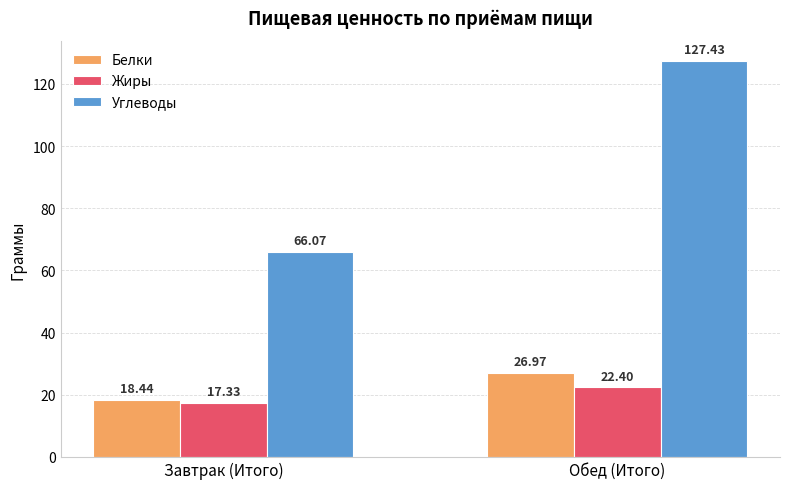

Reading right to left, list all the values displayed in this chart.

Белки: 27.0	18.4
Жиры: 22.4	17.3
Углеводы: 127.4	66.1